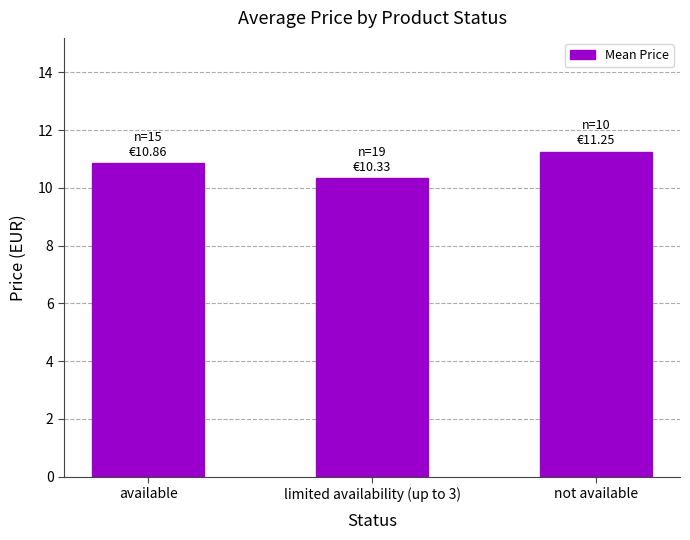

What is the sum of all values?

32.4